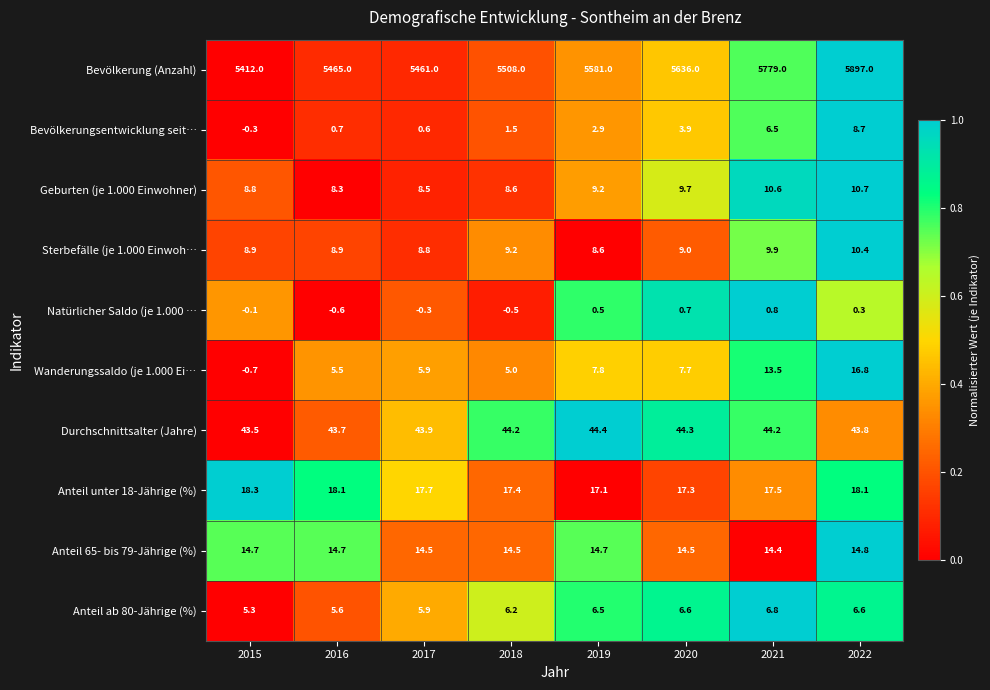

At which category is the sum across all series the highest?

2022